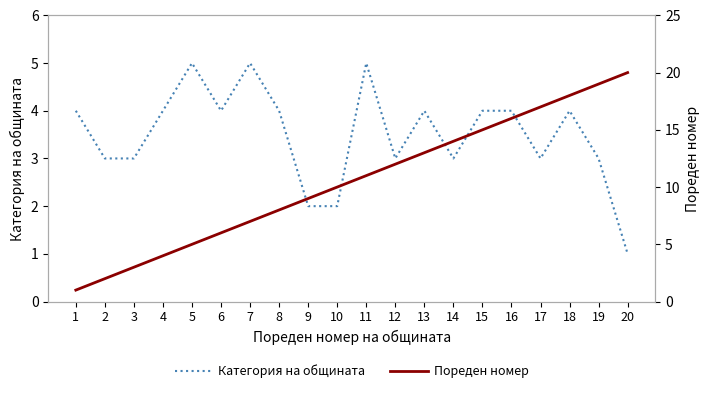

What is the total value across all series at 6?

10